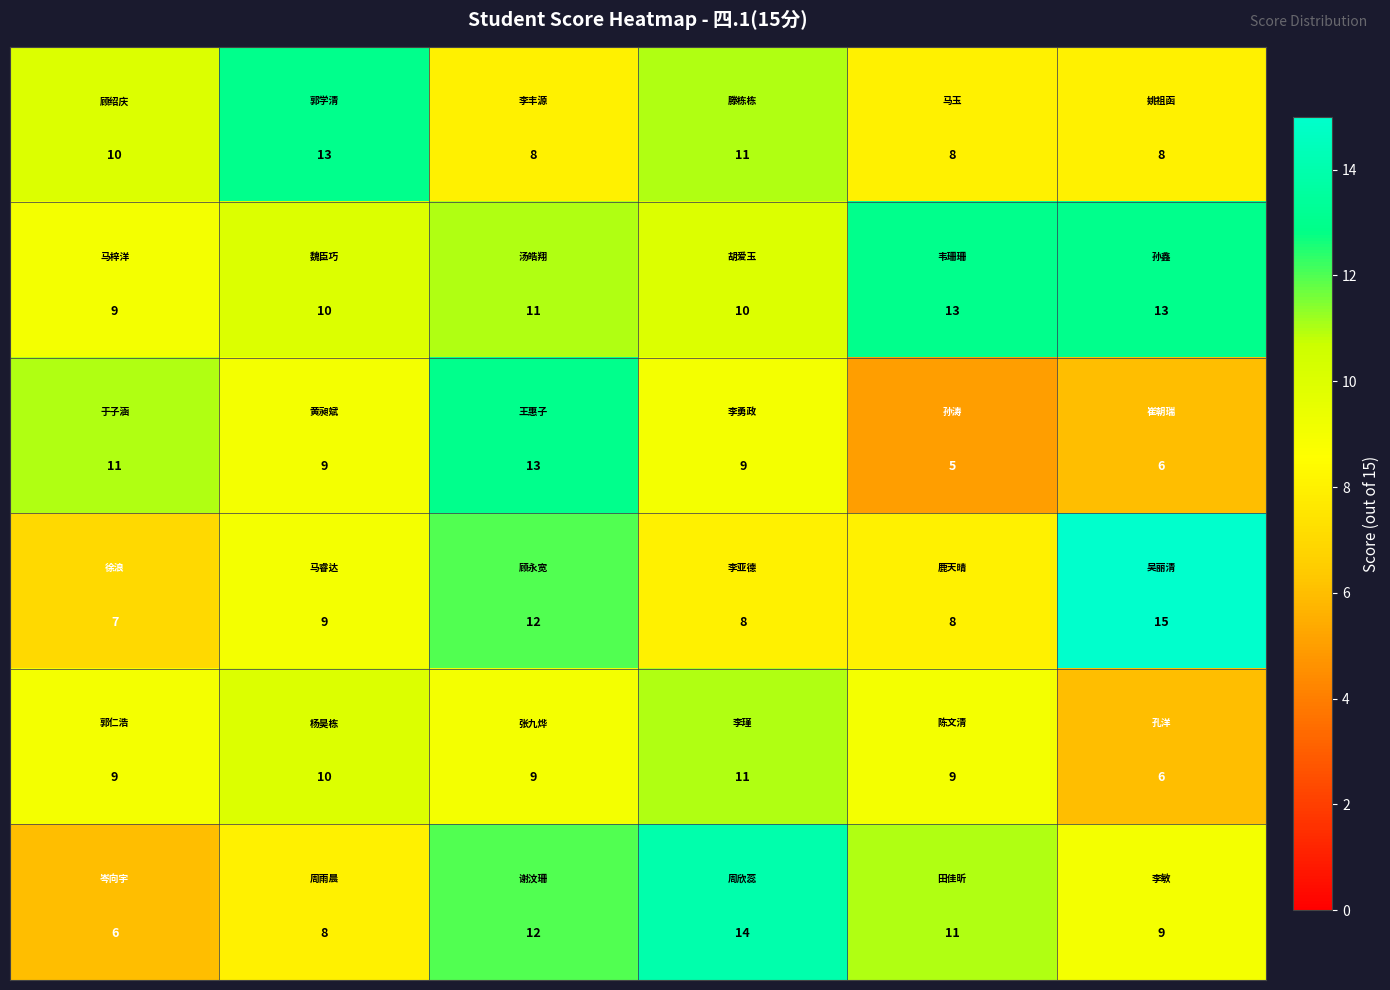

At how many categories does at least one series exceed 8?

6